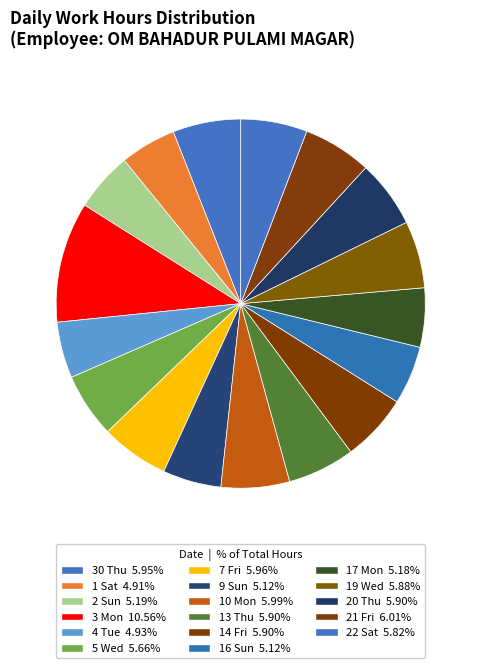

To the nearest percent, what is the difference between the 19 Wed and 17 Mon slice percentages?

1%